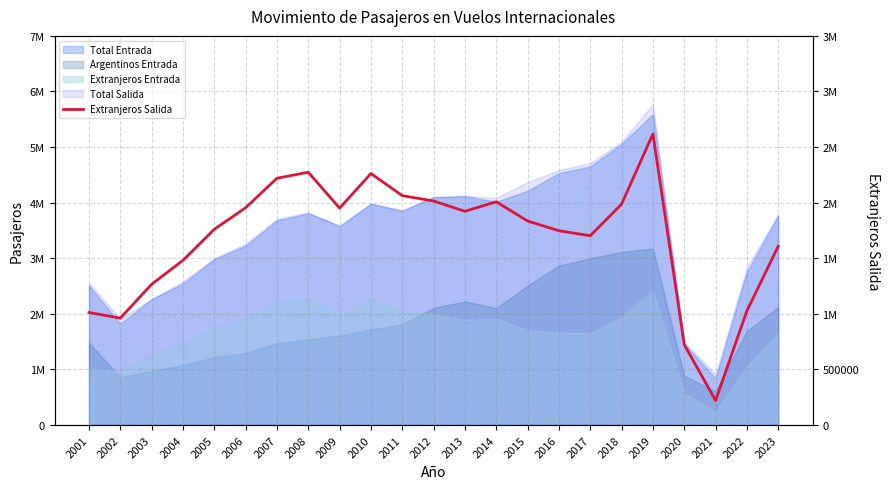

Reading left to right, transcribe all the data shown in this chart.

1012147	961928	1266208	1481330	1760867	1954584	2219652	2273837	1951067	2262456	2063182	2014829	1922375	2008156	1835085	1747842	1702416	1987408	2618486	724001	220236	1027028	1608422